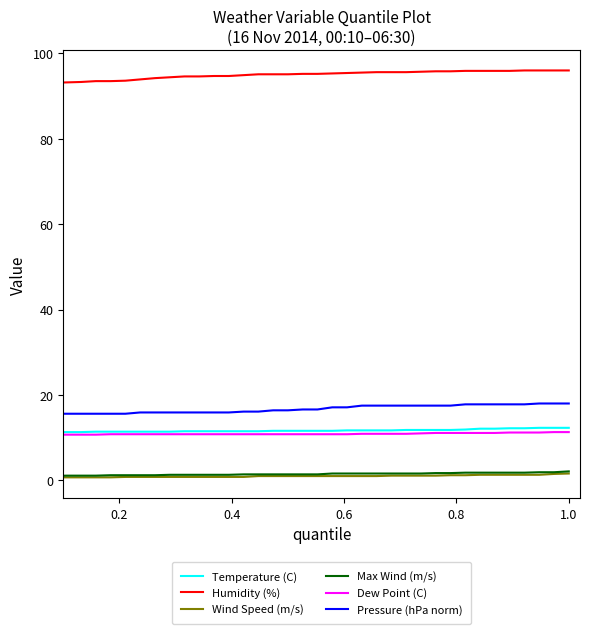

What is the difference between the second highest and second lowest values in the Dew Point (C) series?

0.6